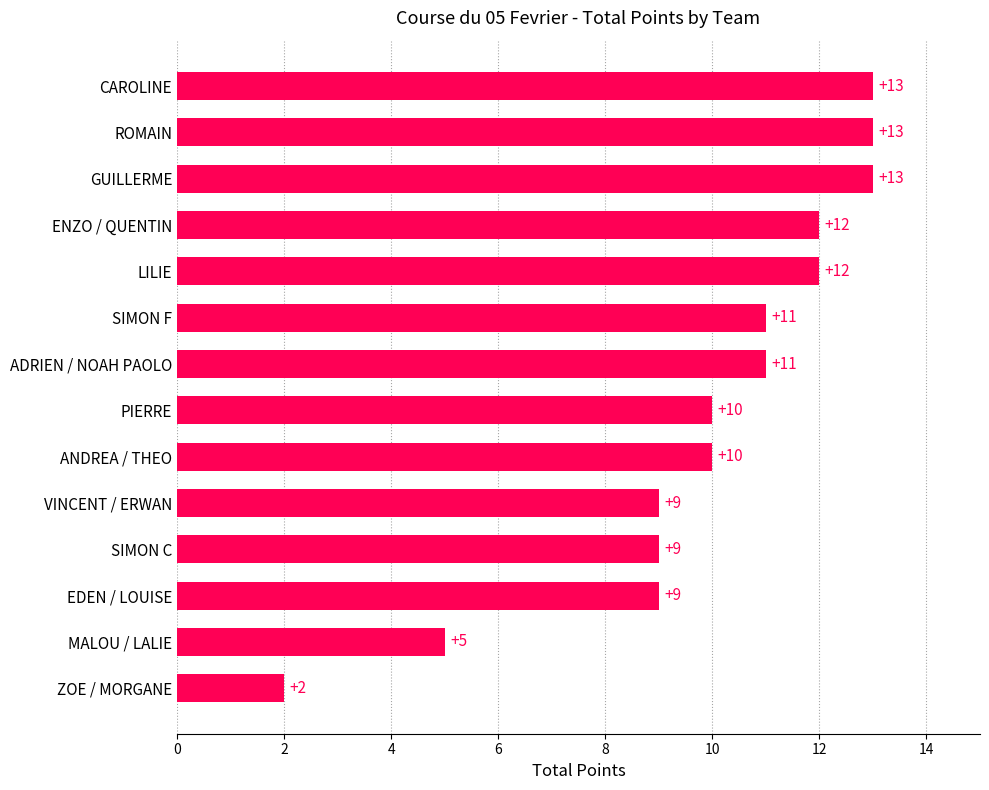

Where is the data nearest to the value 7?

MALOU / LALIE